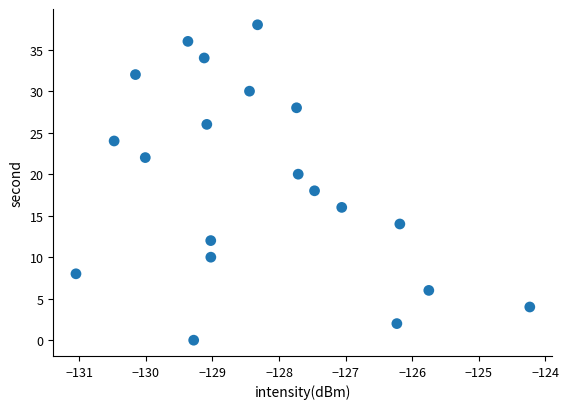

Count the number of points in this scatter plot.

20